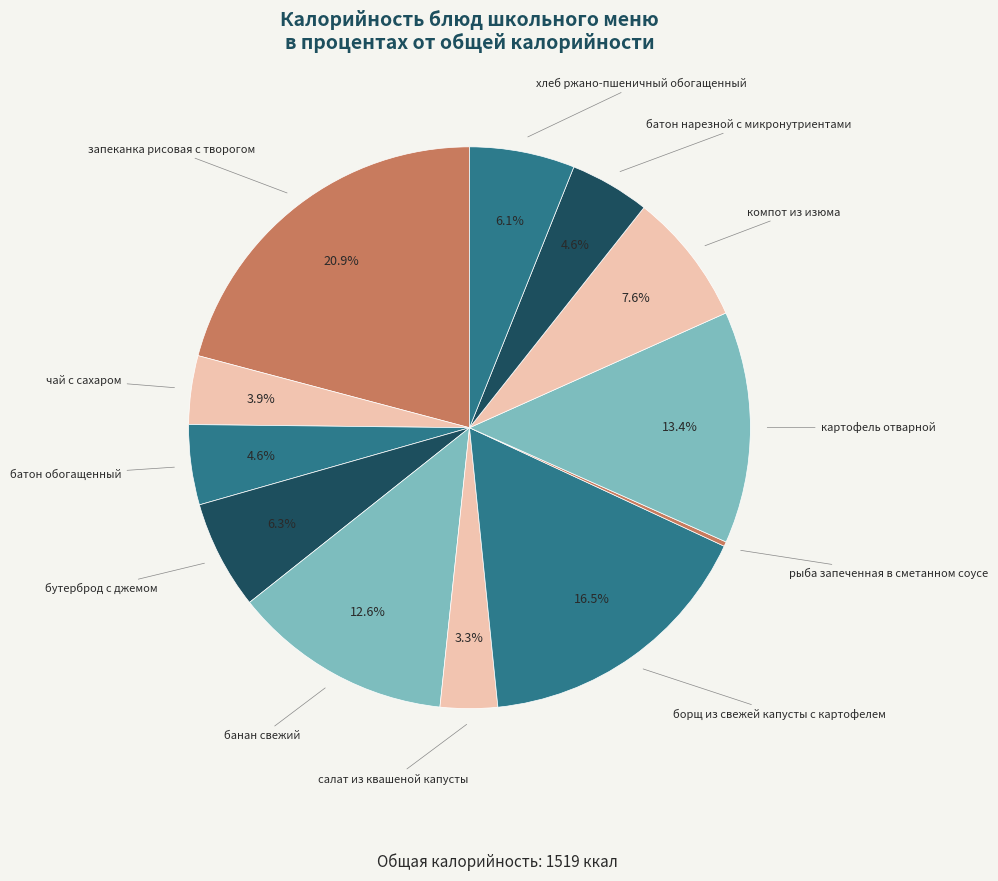

Between запеканка рисовая с творогом and борщ из свежей капусты с картофелем, which is larger?

запеканка рисовая с творогом